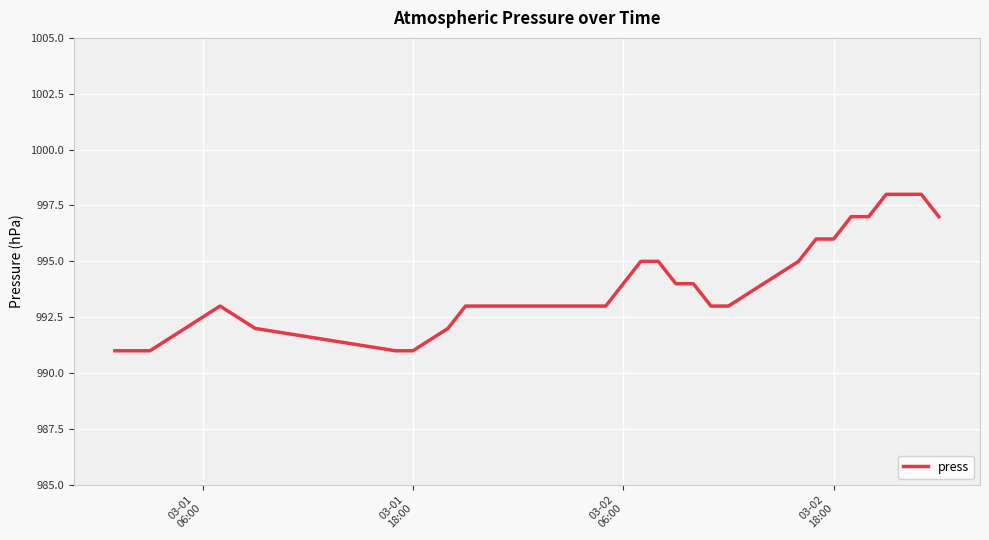

What is the difference between the maximum and minimum values?

7